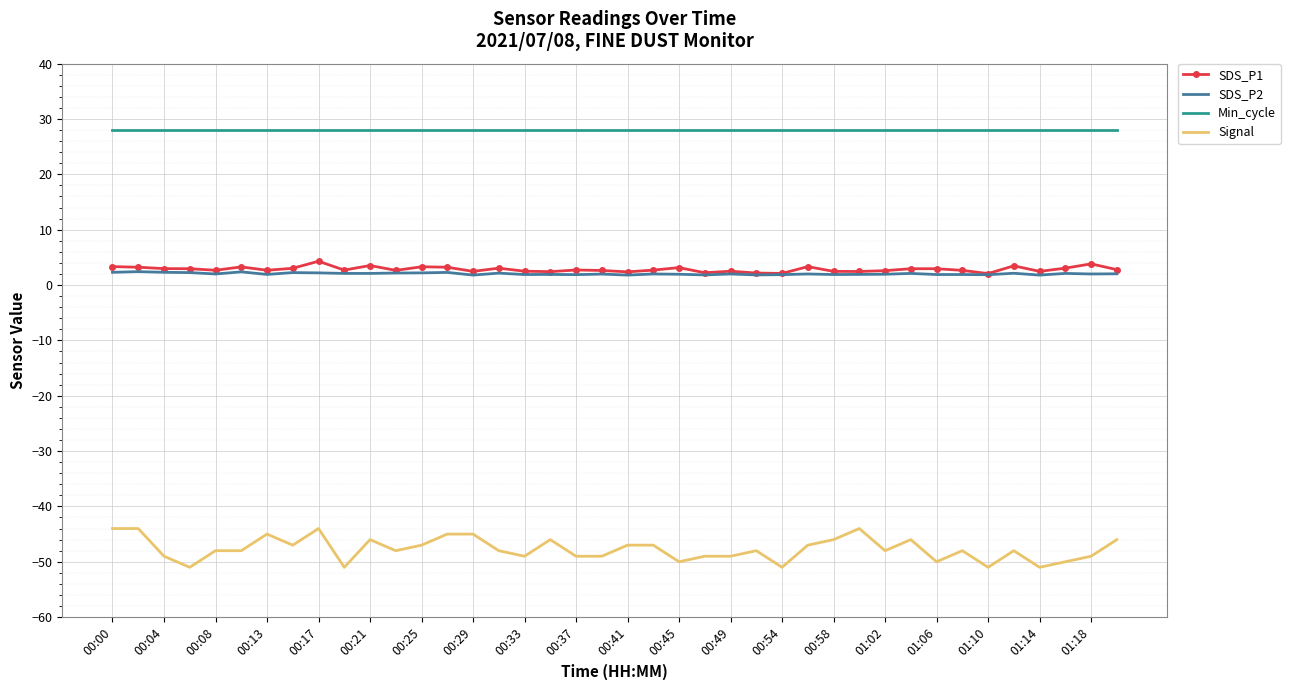

Which series has the largest total across all categories?

Min_cycle